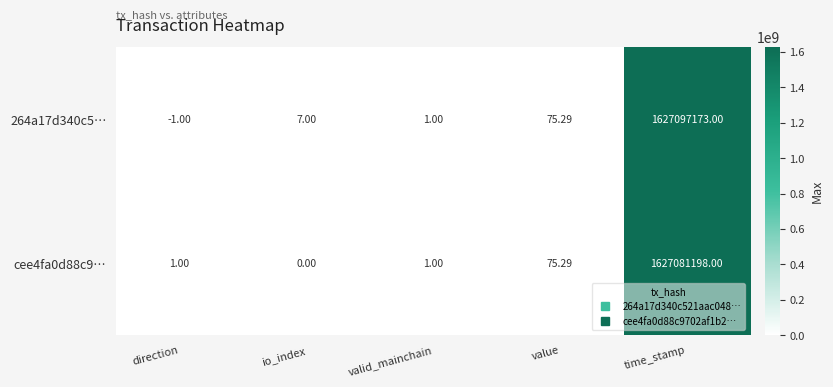

Which series has the largest total across all categories?

264a17d340c5…